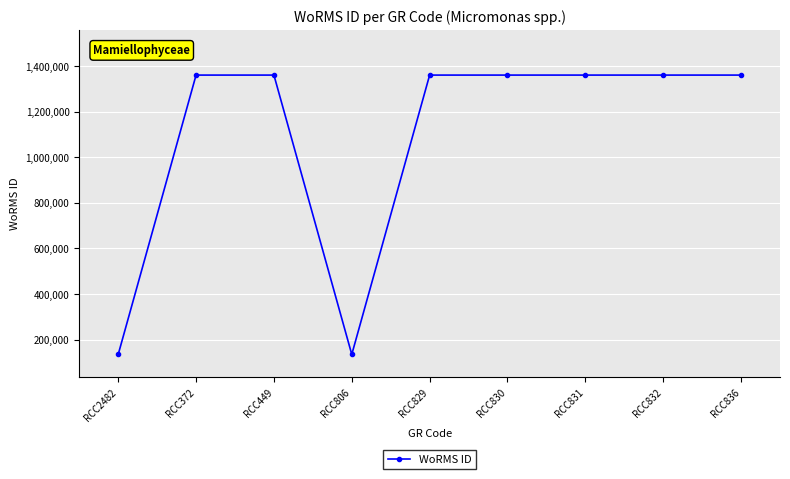

True or false: the data shows 689548 at RCC831.

False